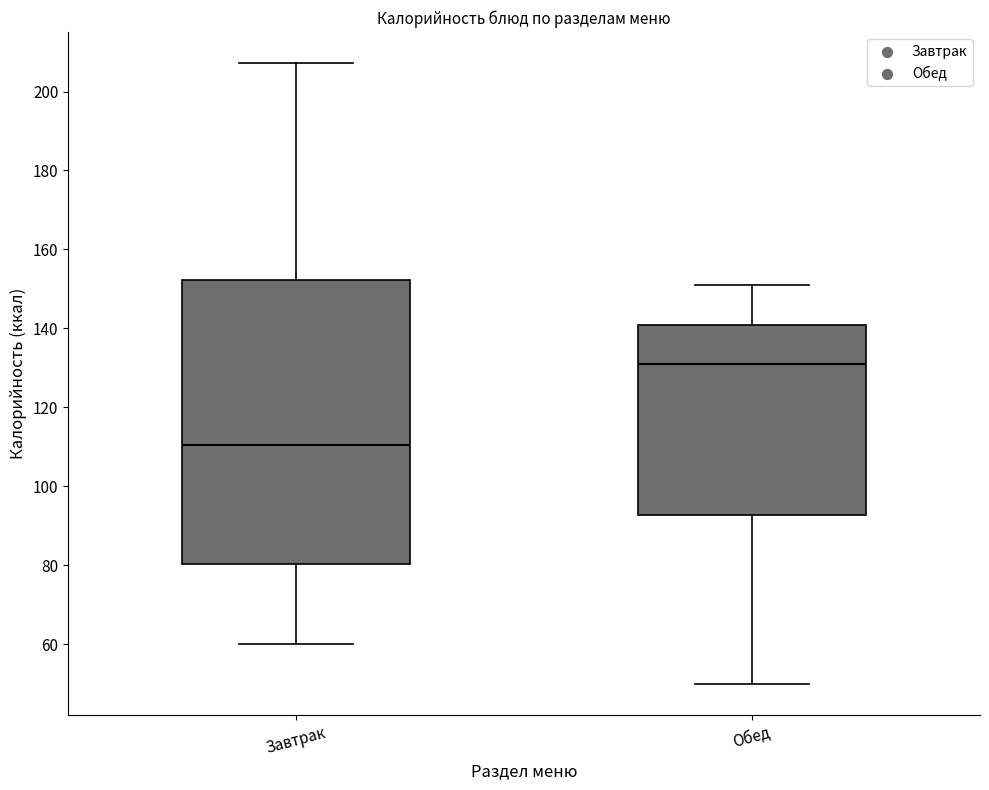

Reading left to right, read every box against the y-axis: the position of its median line, the range the box covers, and the ends of its whiskers. The values are not printed on the chart, so give them approximately, as read against the axis.

Завтрак: median 110, box 80 to 152, whiskers 60 to 208
Обед: median 132, box 92 to 140, whiskers 50 to 152